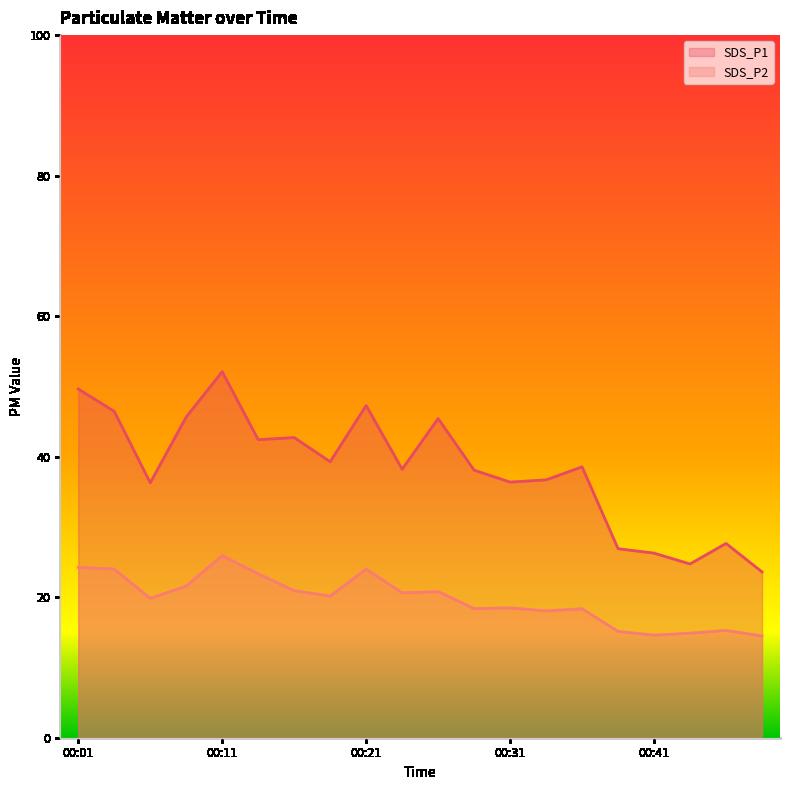

The SDS_P2 series shows 5.8 at 00:19. True or false?

False